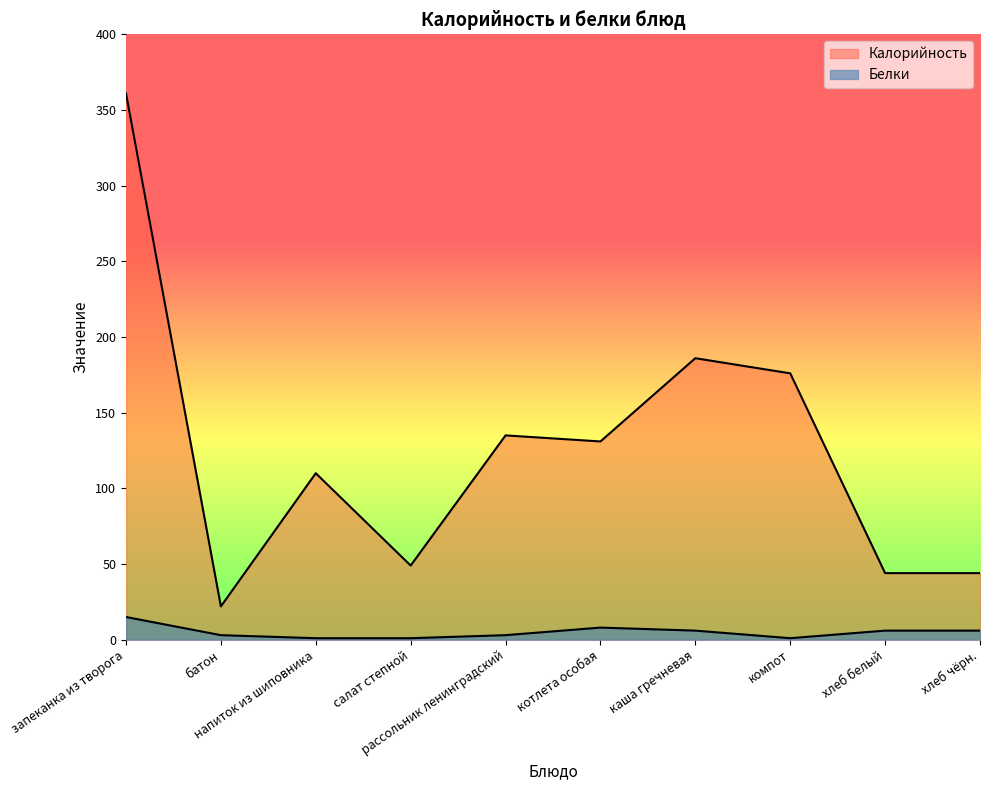

Reading left to right, extract all data points from this chart.

Калорийность: запеканка из творога=361	батон=22	напиток из шиповника=110	салат степной=49	рассольник ленинградский=135	котлета особая=131	каша гречневая=186	компот=176	хлеб белый=44	хлеб чёрн.=44
Белки: запеканка из творога=15	батон=3	напиток из шиповника=1	салат степной=1	рассольник ленинградский=3	котлета особая=8	каша гречневая=6	компот=1	хлеб белый=6	хлеб чёрн.=6